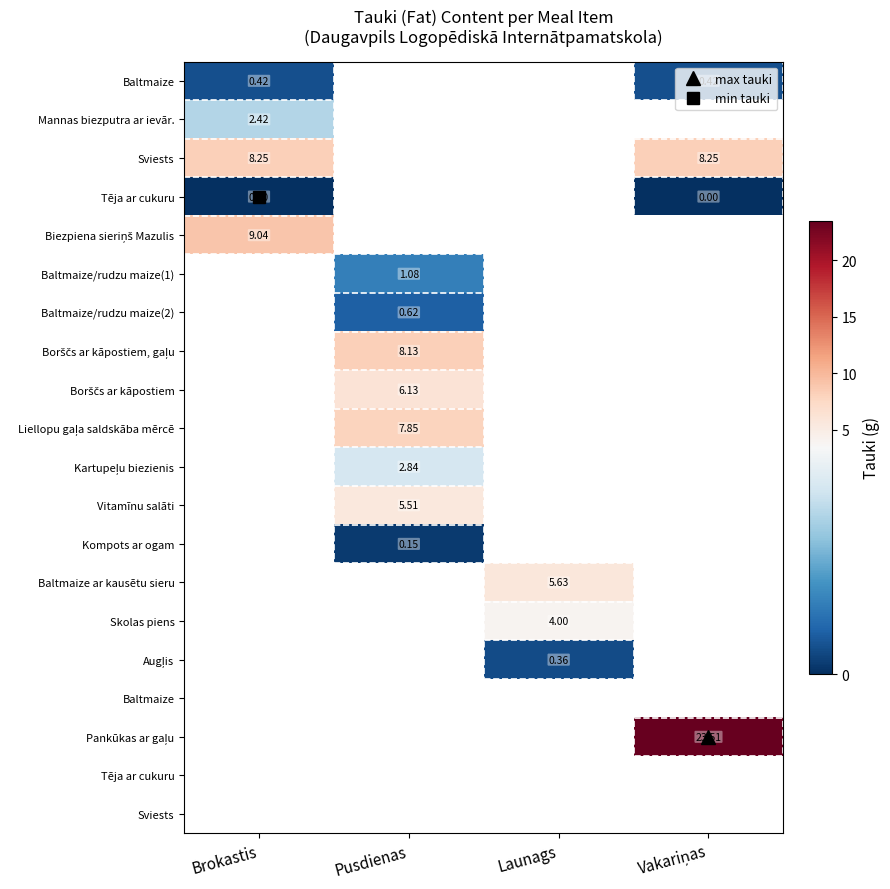

What is the greatest value displayed?

23.5